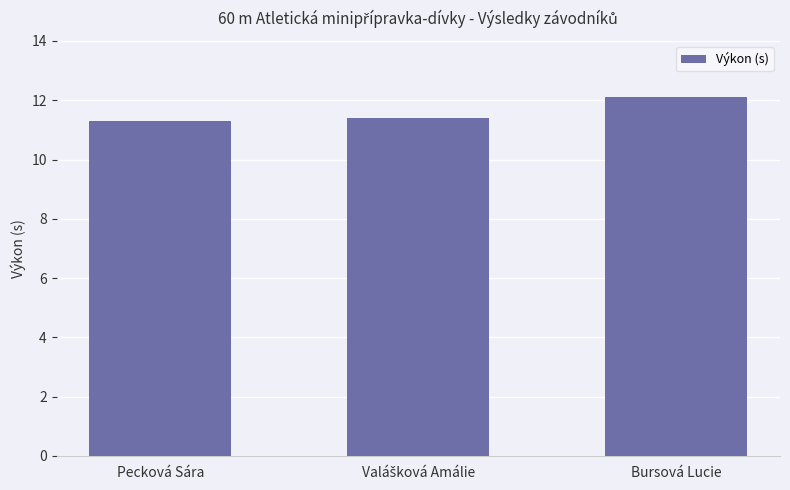

What position from the right is Bursová Lucie?

1